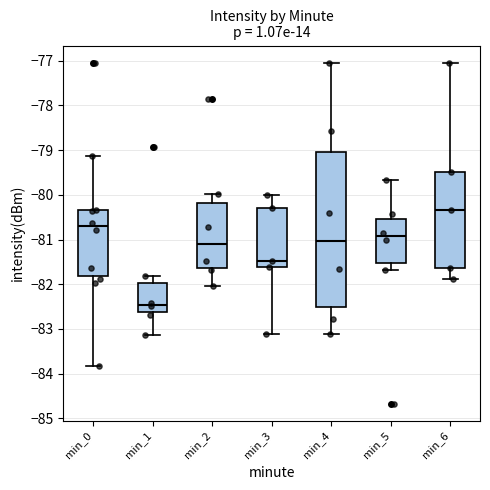

Which box is the tallest, from its lower edge to its upper edge?

min_4